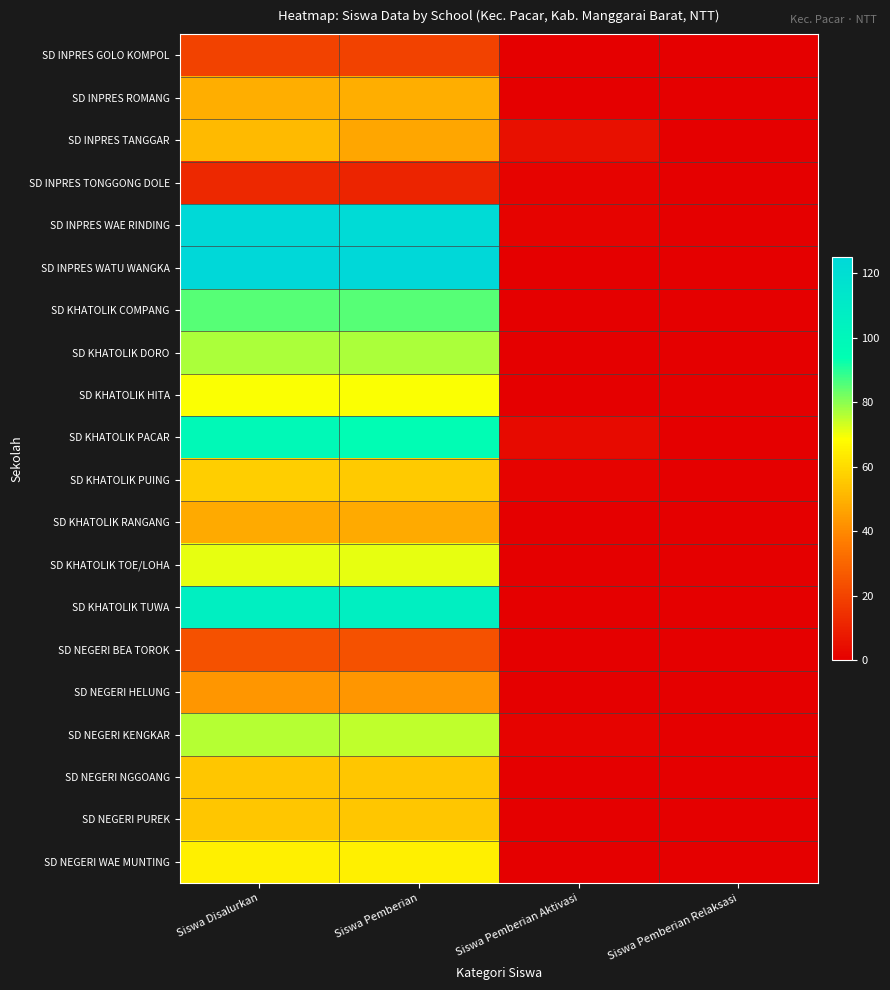

Rank the series by their maximum value, from lowest to highest.

SD INPRES TONGGONG DOLE, SD INPRES GOLO KOMPOL, SD NEGERI BEA TOROK, SD NEGERI HELUNG, SD KHATOLIK RANGANG, SD INPRES ROMANG, SD INPRES TANGGAR, SD NEGERI NGGOANG, SD NEGERI PUREK, SD KHATOLIK PUING, SD NEGERI WAE MUNTING, SD KHATOLIK HITA, SD KHATOLIK TOE/LOHA, SD NEGERI KENGKAR, SD KHATOLIK DORO, SD KHATOLIK COMPANG, SD KHATOLIK PACAR, SD KHATOLIK TUWA, SD INPRES WAE RINDING, SD INPRES WATU WANGKA